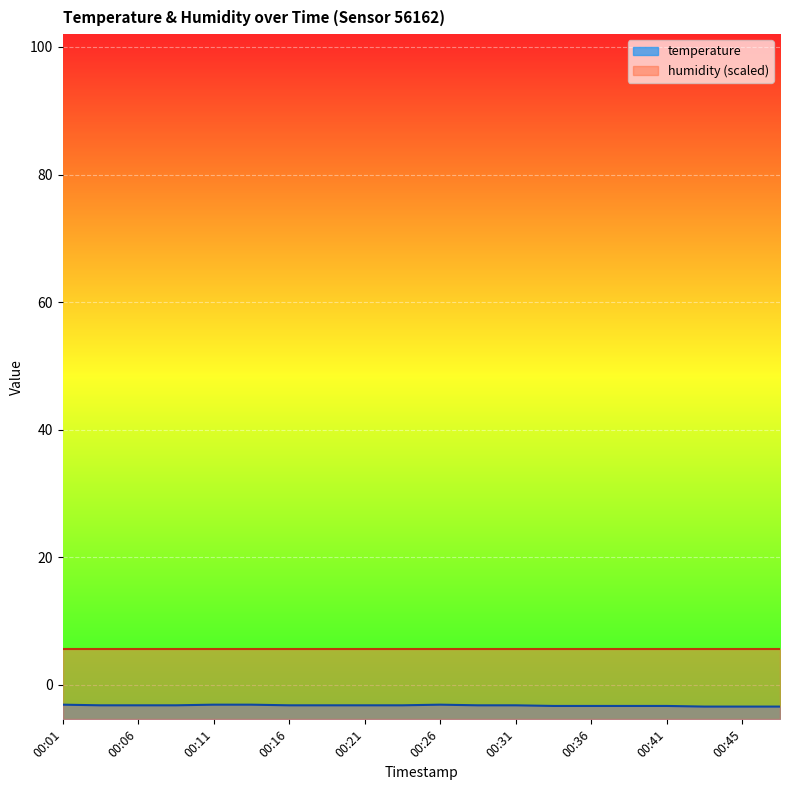

The value at 00:06 is -4.7. True or false?

False